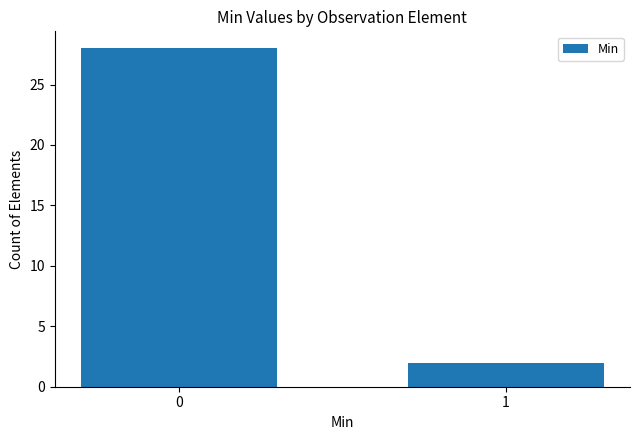

At which category does the chart reach its minimum across all series?

1